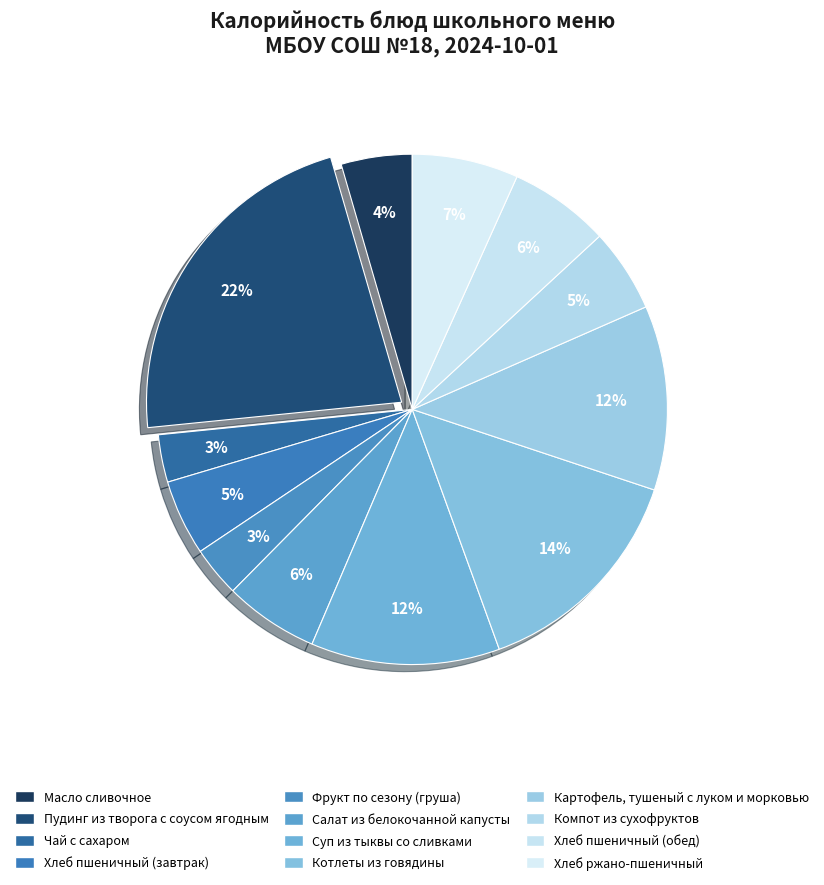

To the nearest percent, what percentage of the pie is Пудинг из творога с соусом ягодным?

22%